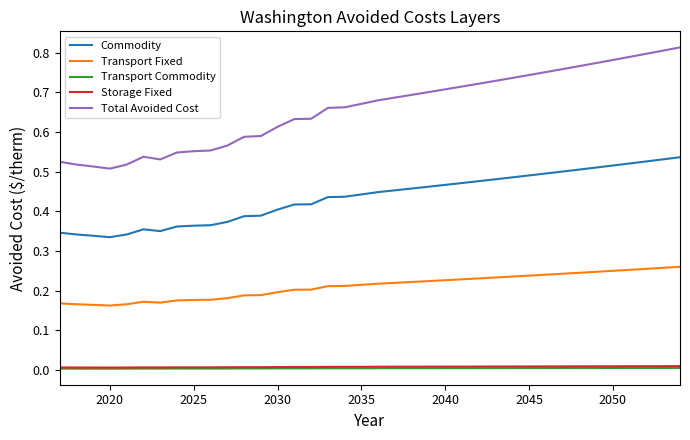

True or false: Transport Fixed and Commodity intersect in this chart.

False